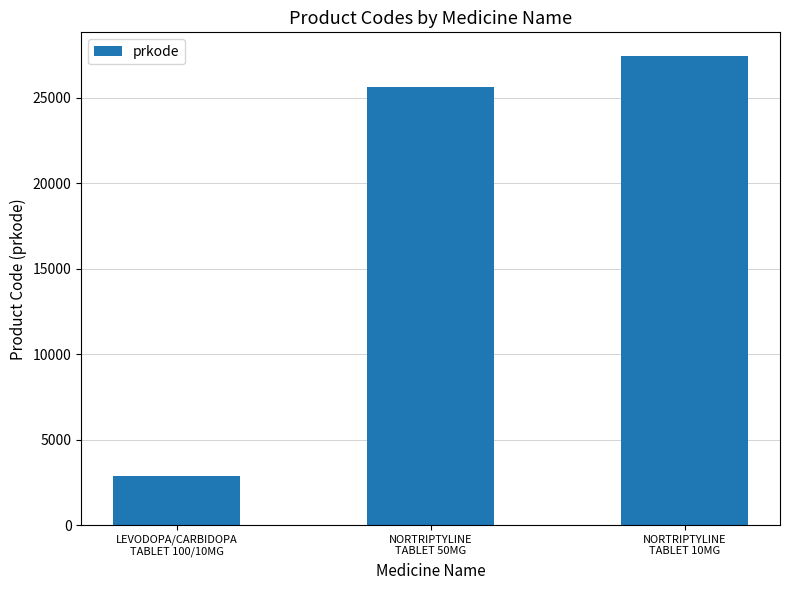

Between NORTRIPTYLINE
TABLET 50MG and NORTRIPTYLINE
TABLET 10MG, which is larger?

NORTRIPTYLINE
TABLET 10MG